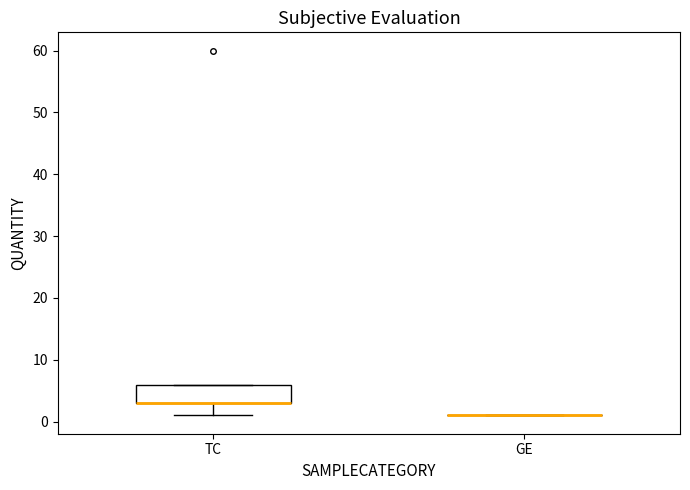

Which box is the tallest, from its lower edge to its upper edge?

TC